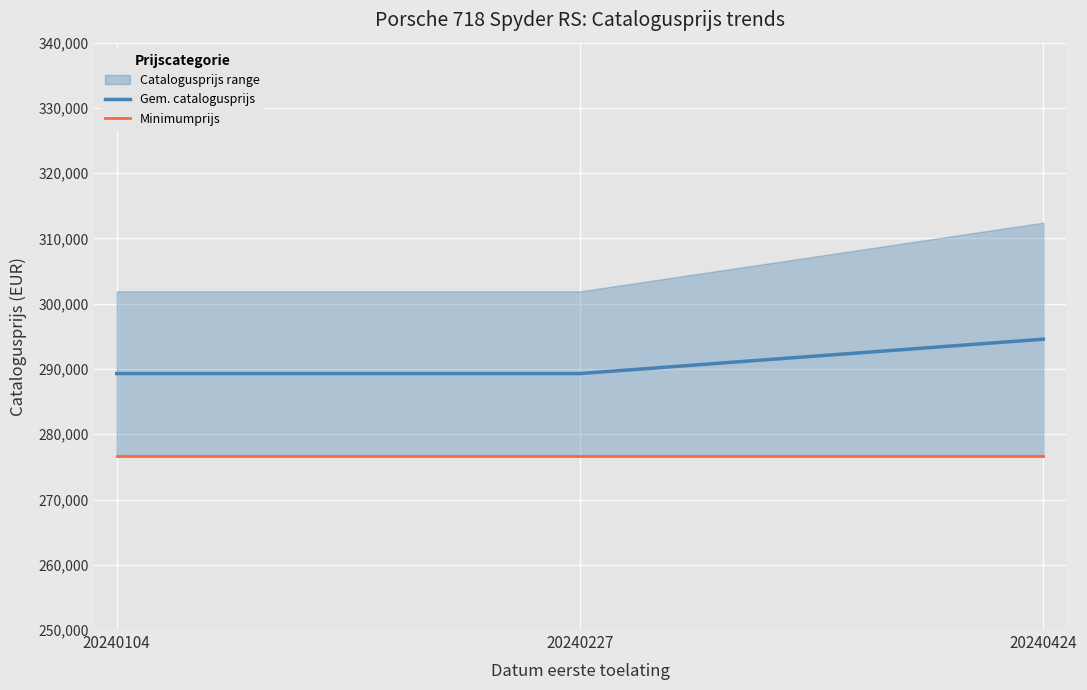

Rank the series at 20240104 from highest to lowest value.

Gem. catalogusprijs, Minimumprijs